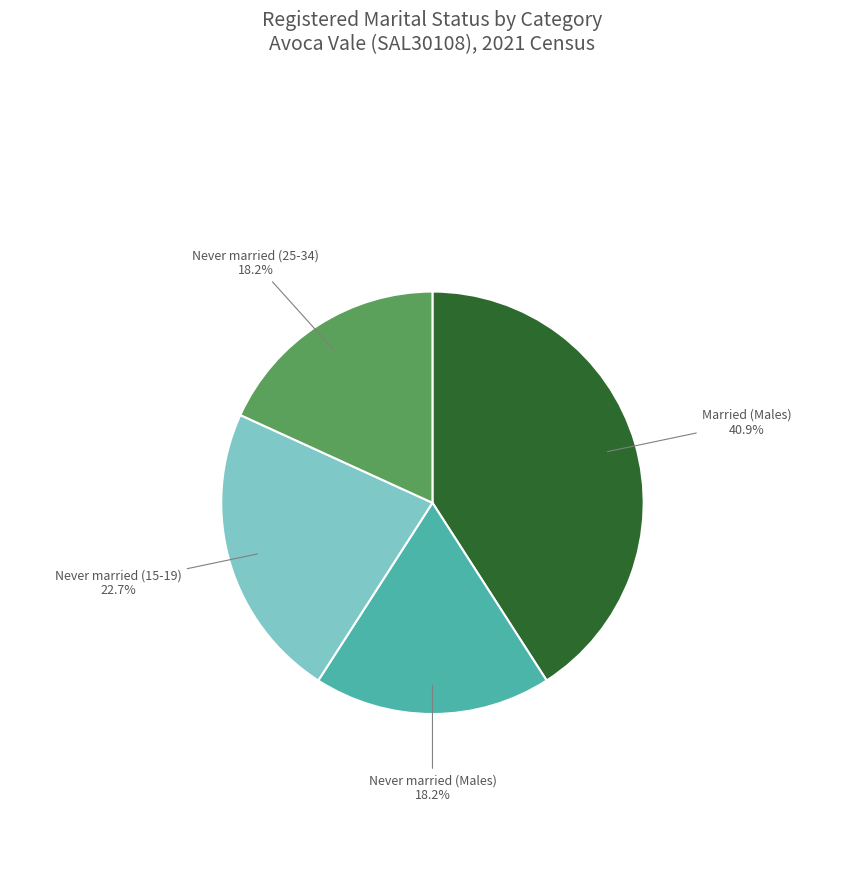

Which category has the biggest portion of the pie?

Married (Males)